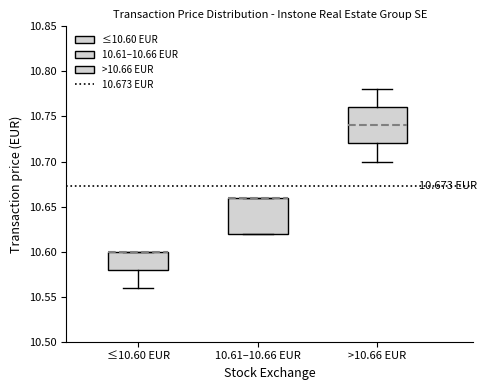

Where does the median line of the box for >10.66 EUR sit on the y-axis? The values are not printed on the chart, so give them approximately, as read against the axis.

10.74